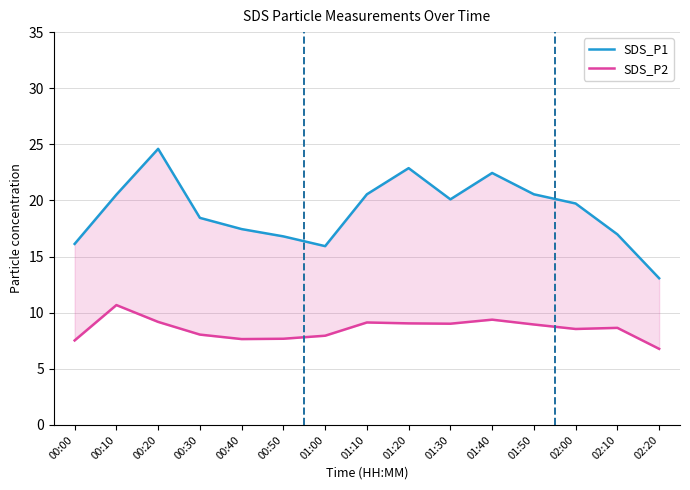

Which category has the highest value in the SDS_P1 series?

00:20